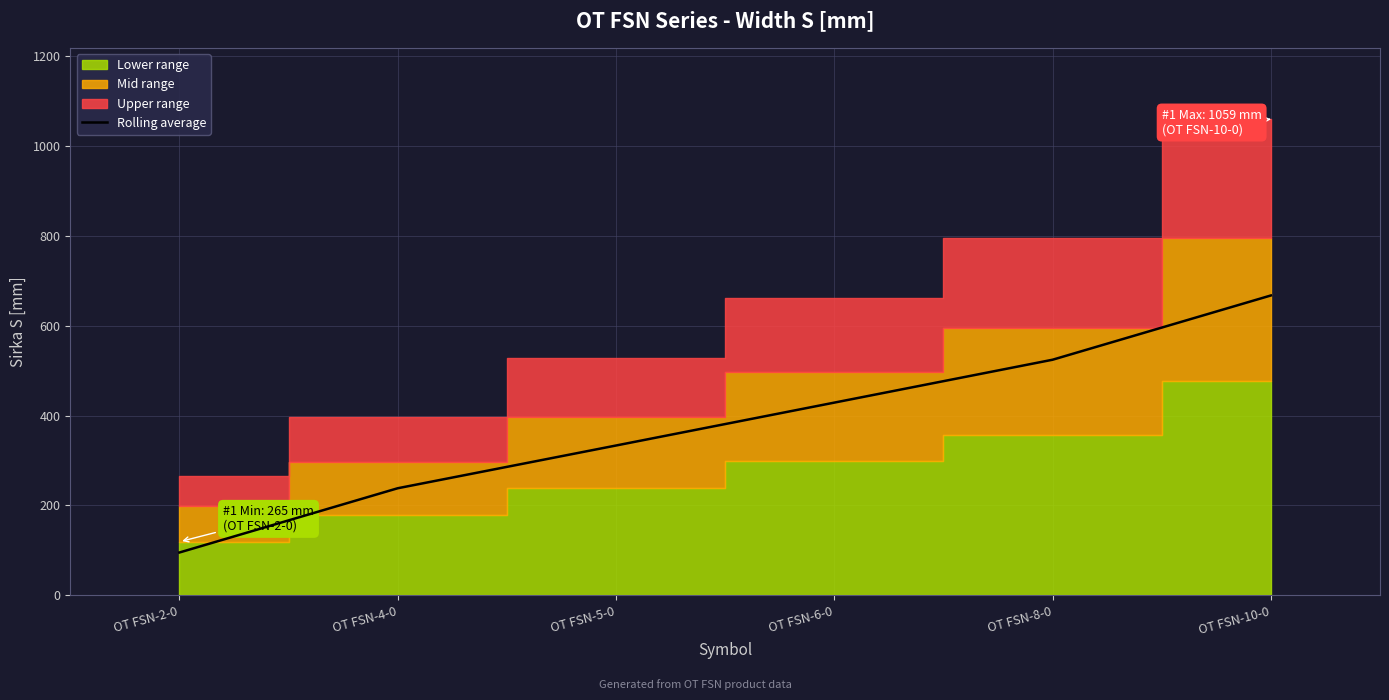

Reading left to right, extract all data points from this chart.

95.4	238.3	333.4	428.8	524.2	667.1